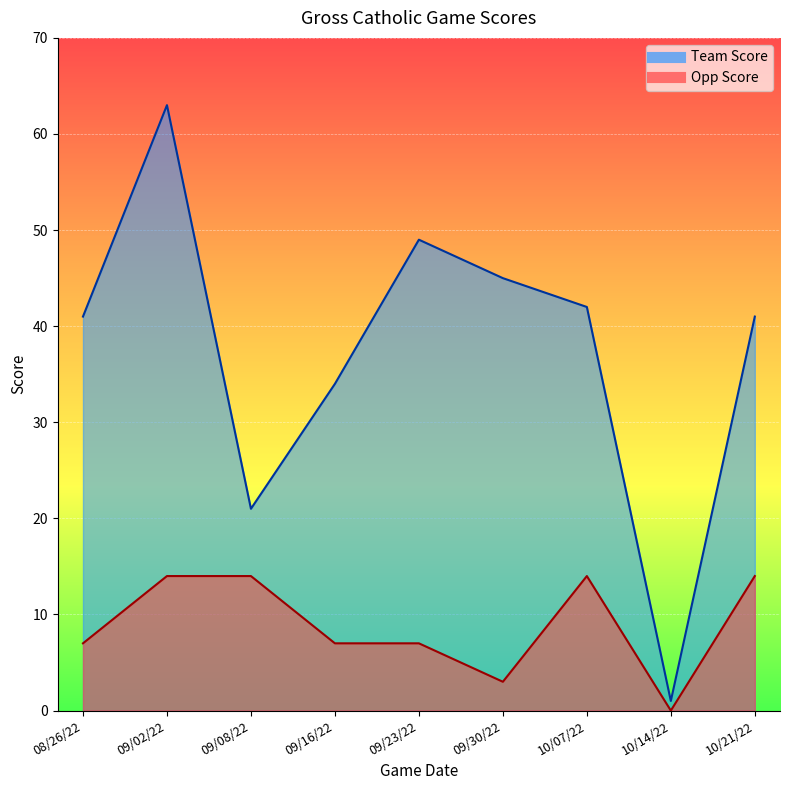

How many data points in Team Score are above 41?

4